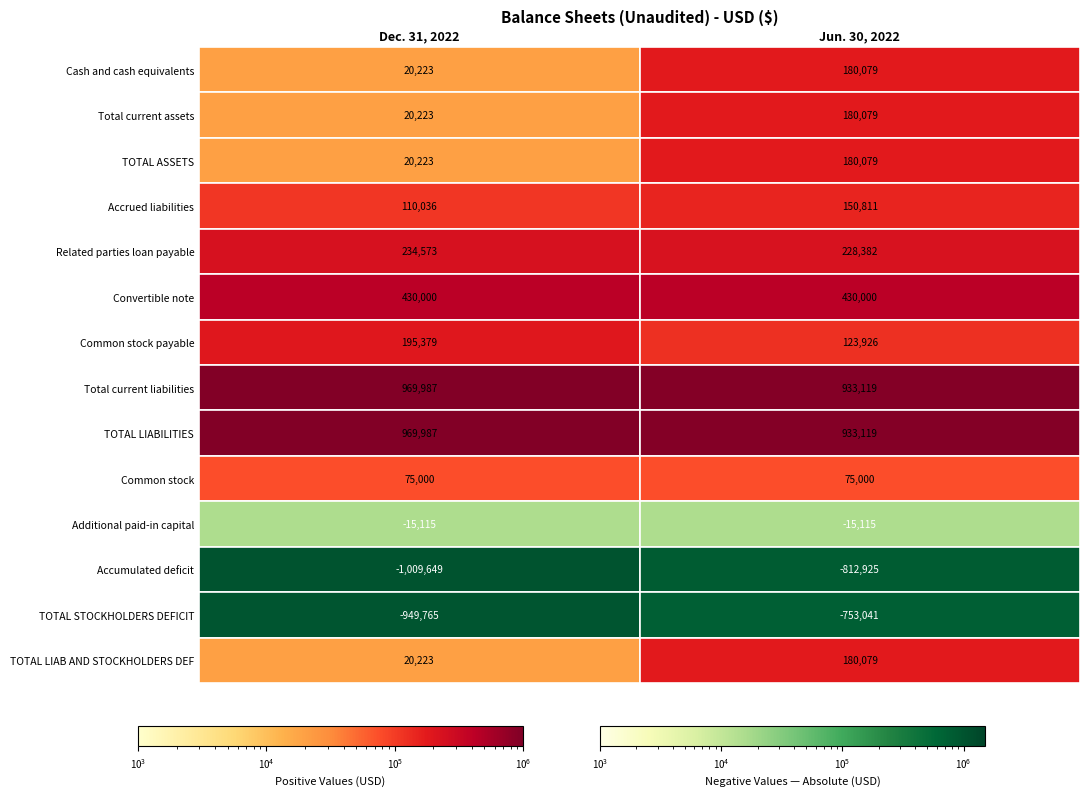

Is it true that Total current assets equals 20223 at 0?

True